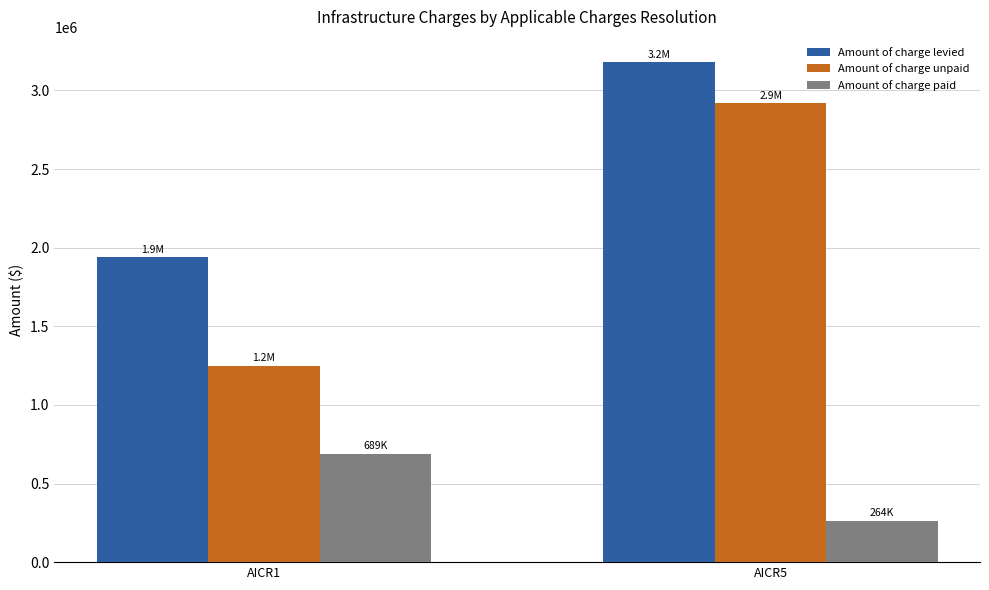

Is it true that Amount of charge paid equals 241306 at AICR1?

False